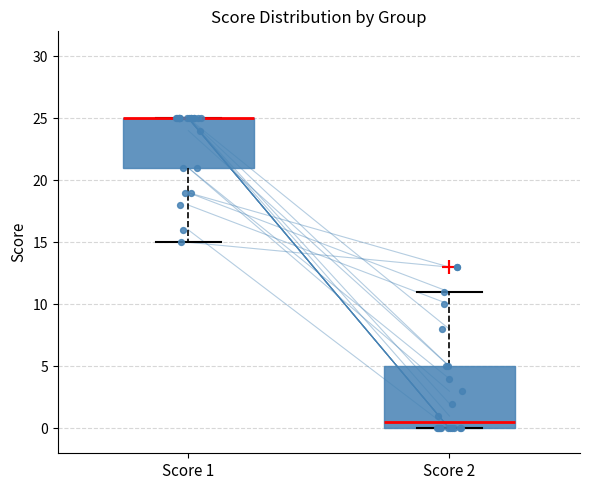

Where is the lower edge of the box for Score 1 on the y-axis? The values are not printed on the chart, so give them approximately, as read against the axis.

21.0